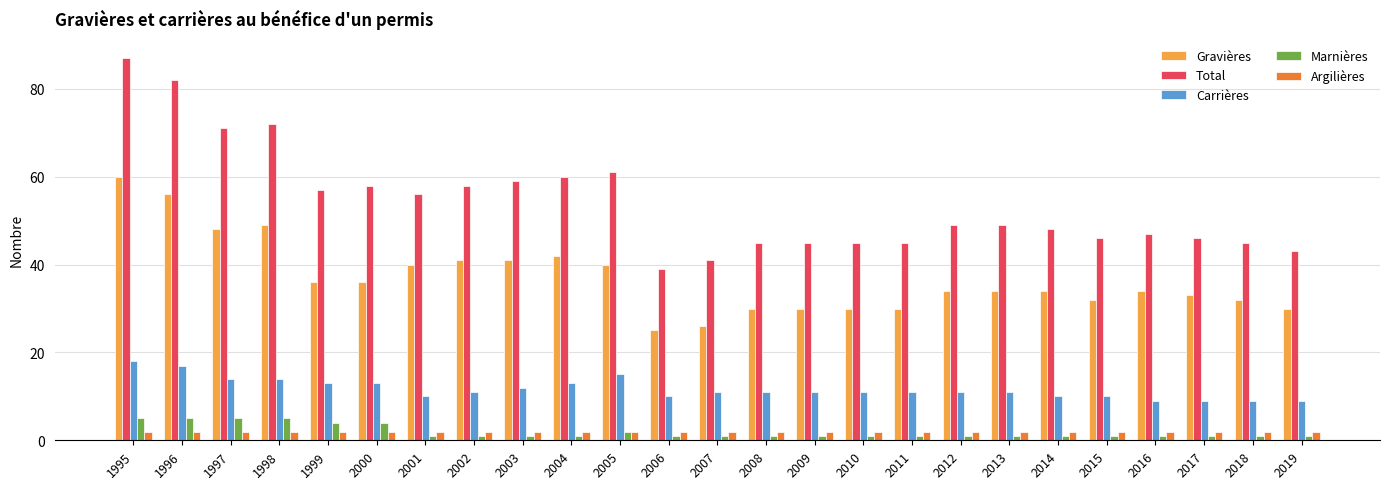

How many categories are shown in the chart?

25